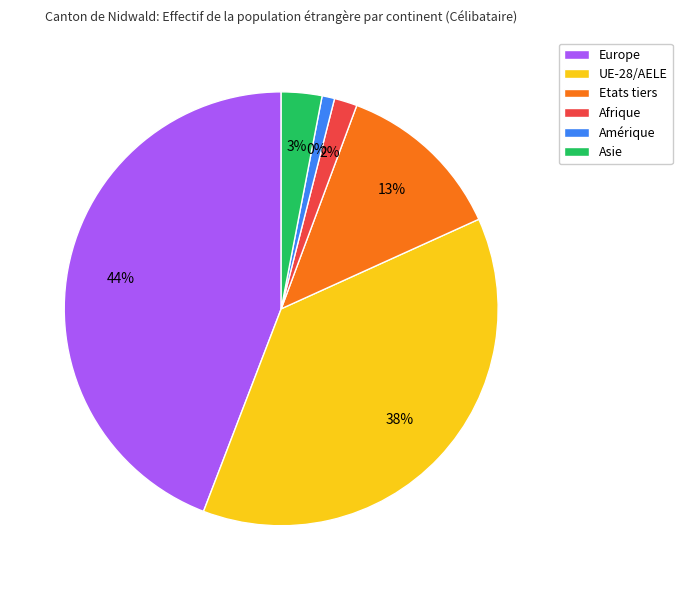

What portion of the pie excludes Amérique?

99.1%